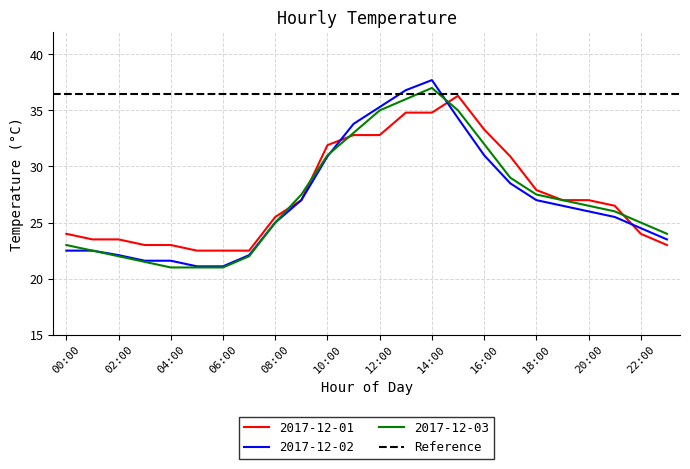

Rank the series by their average value, from lowest to highest.

2017-12-02, 2017-12-03, 2017-12-01